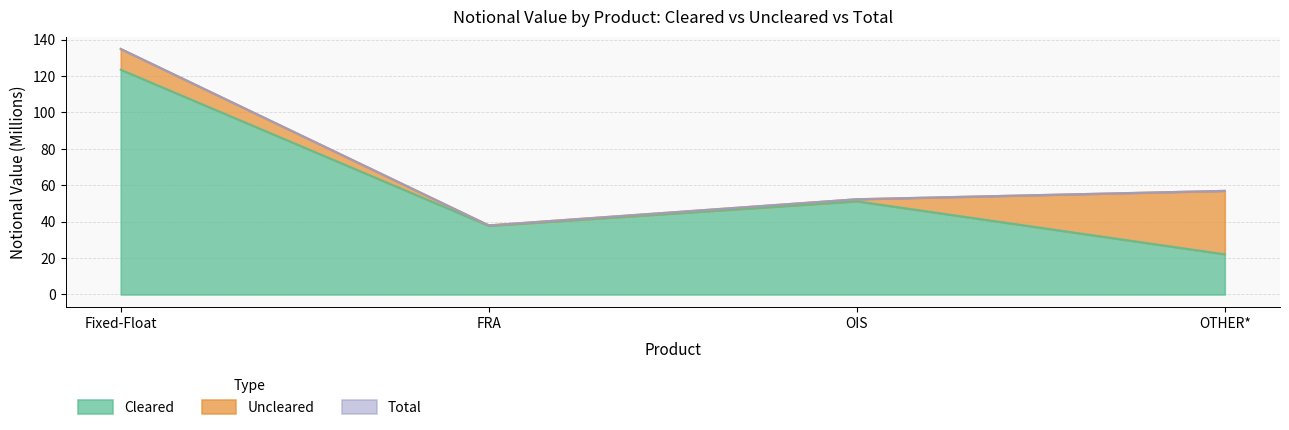

At which category does Cleared reach its first local valley?

FRA